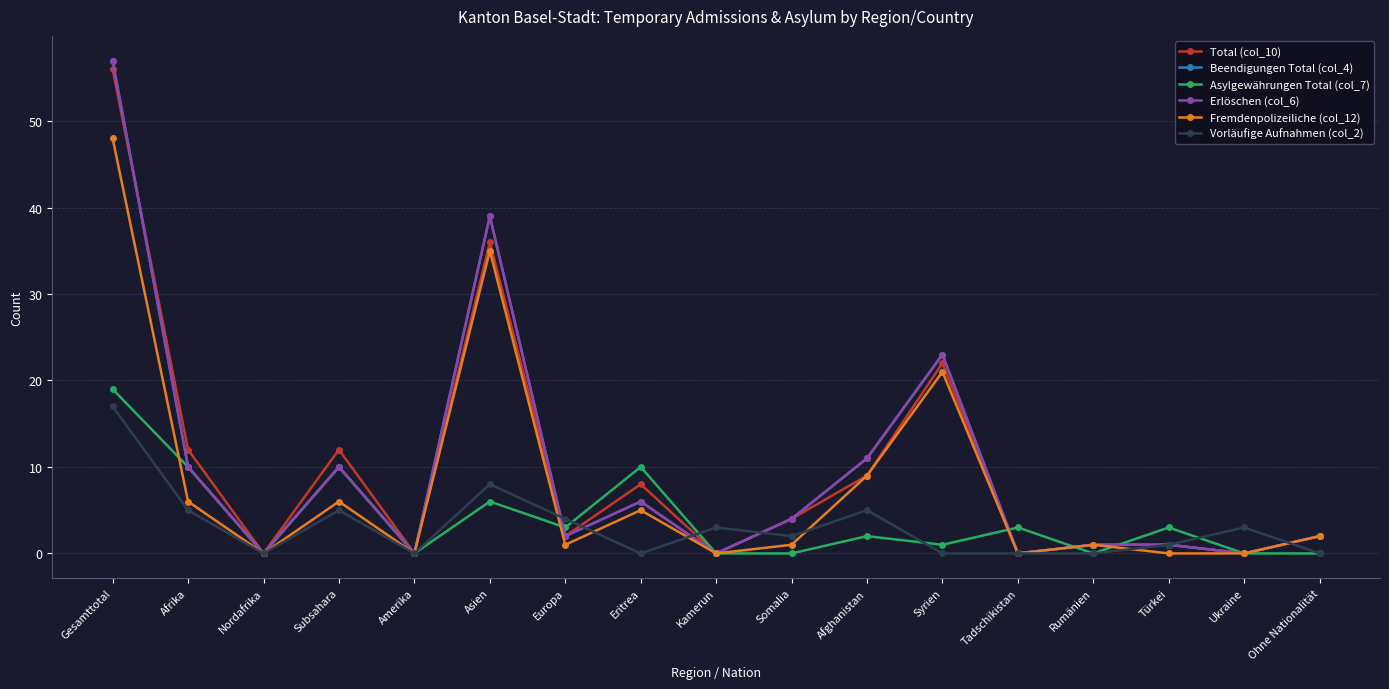

What is the sum of the Beendigungen Total (col_4) values at Europa and Nordafrika?

2